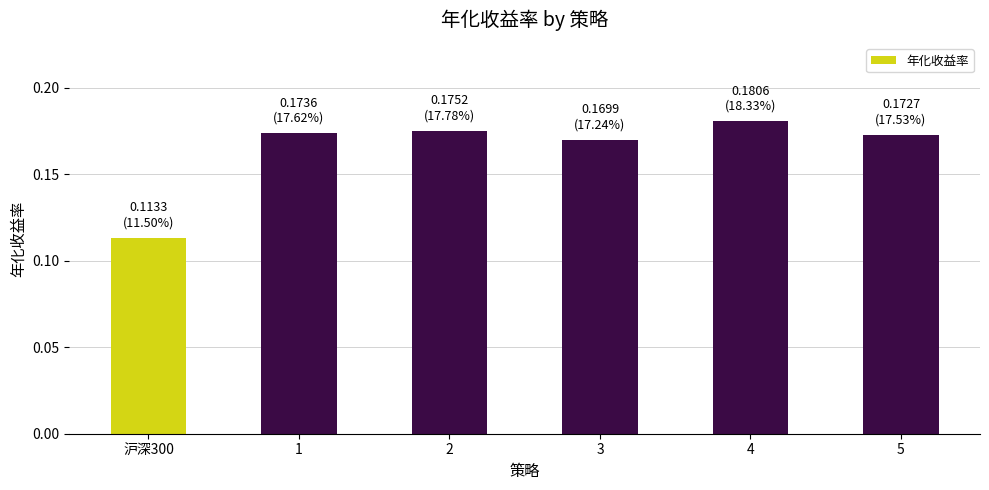

Does the chart contain stacked bars?

No